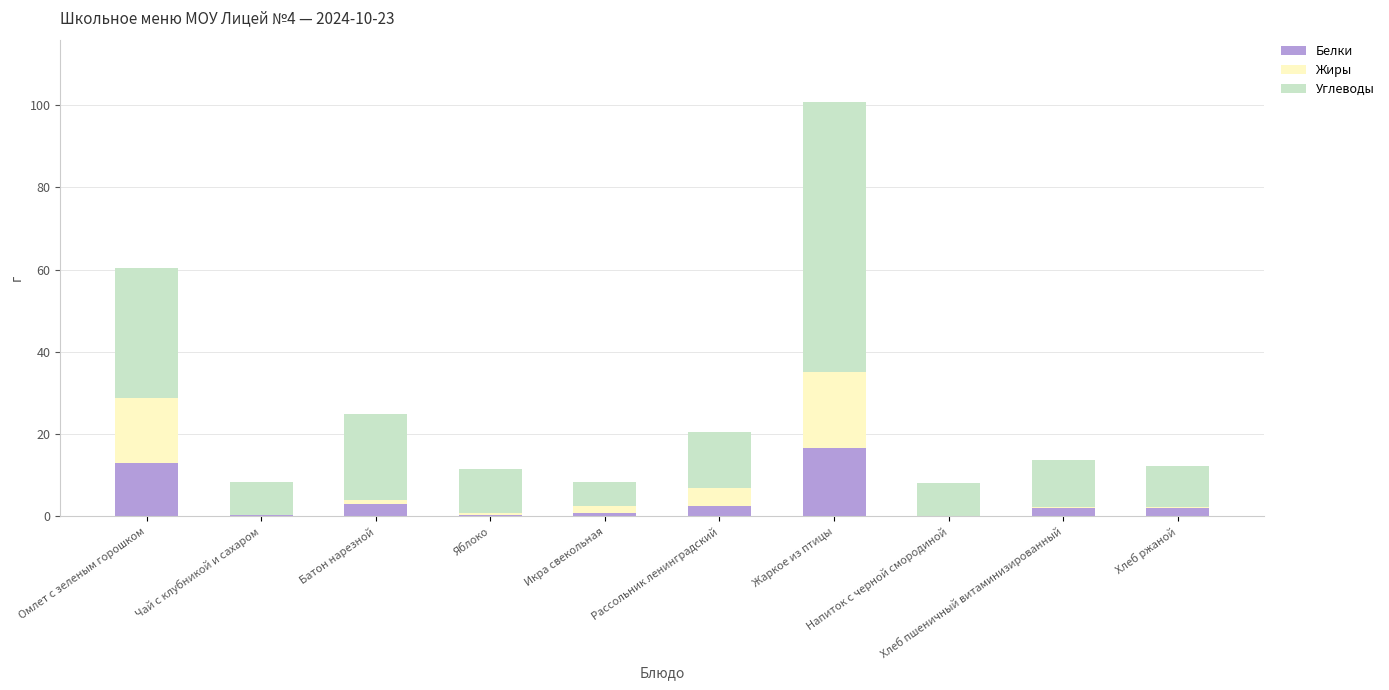

What are all the series names shown in the legend?

Белки, Жиры, Углеводы